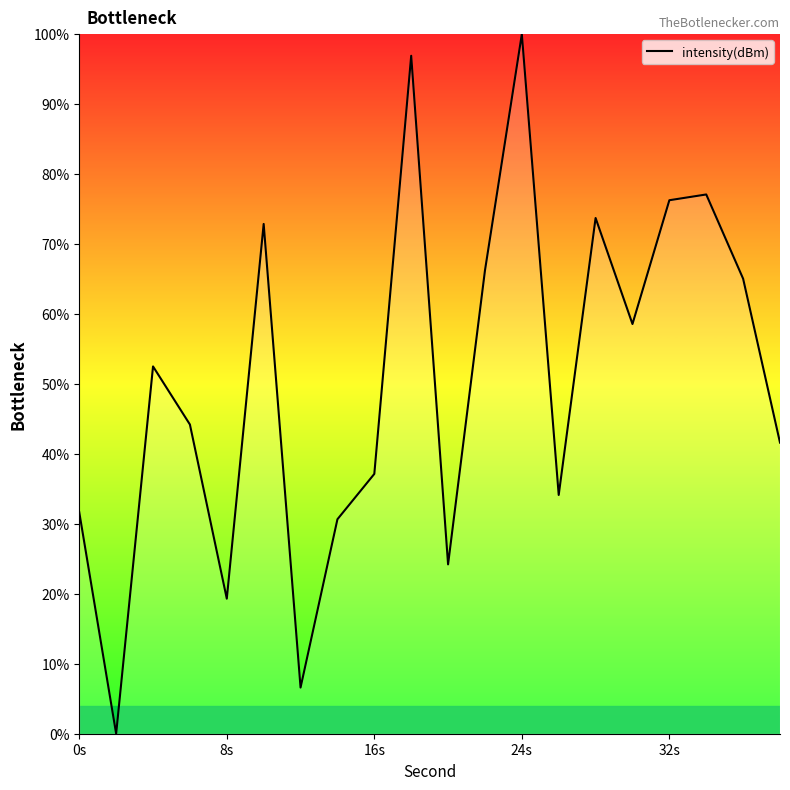

What is the difference between the second highest and minimum values?

96.9